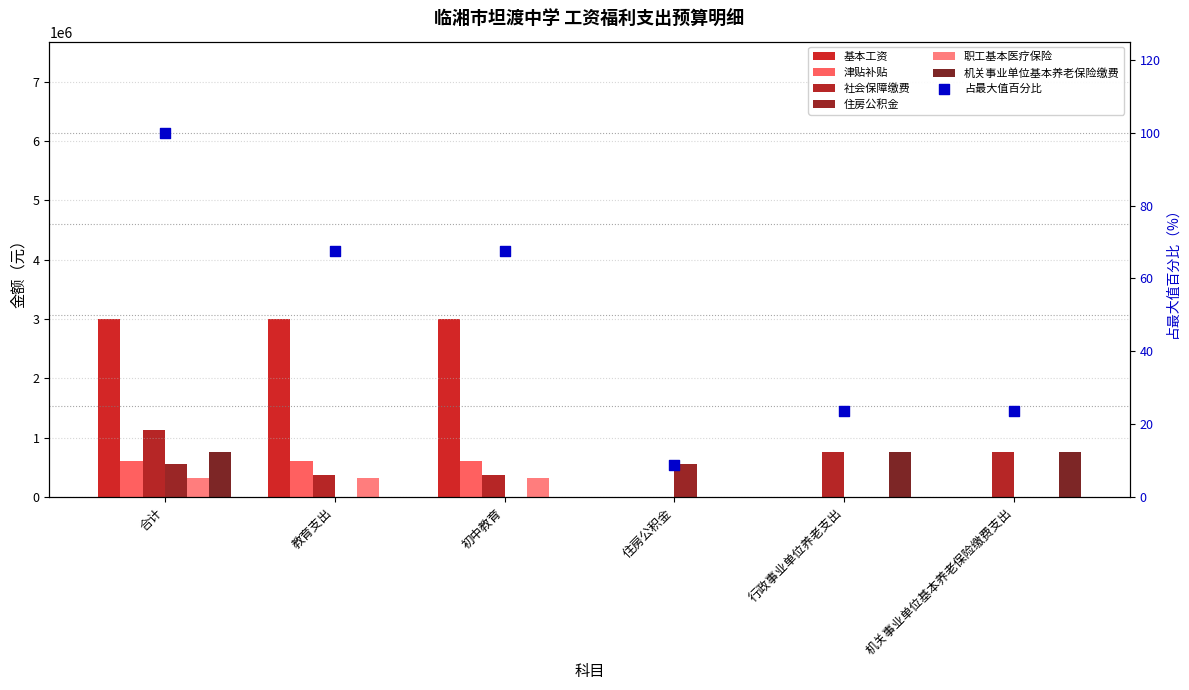

Which series has the largest Y range (max minus min)?

基本工资